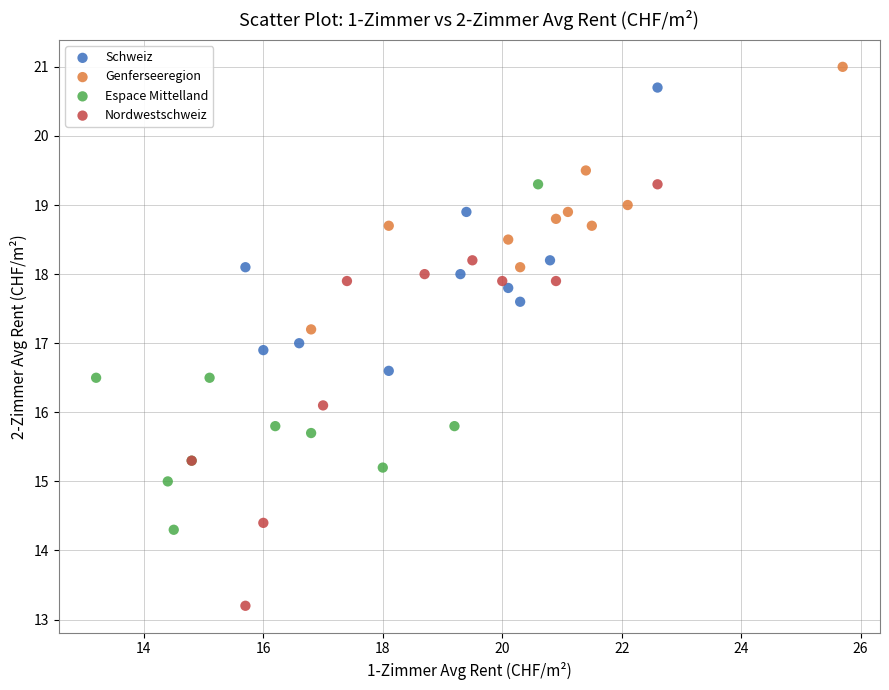

Which series contains the lowest Y value?

Nordwestschweiz